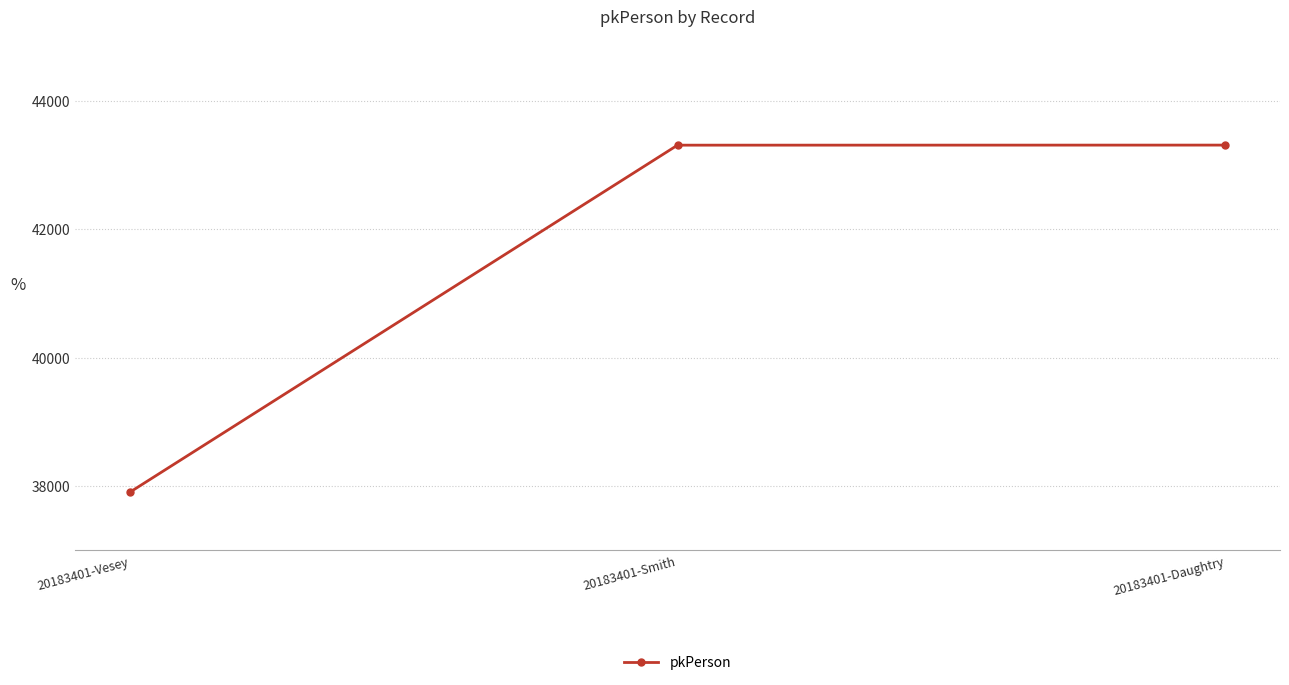

What is the minimum value shown in the chart?

37905